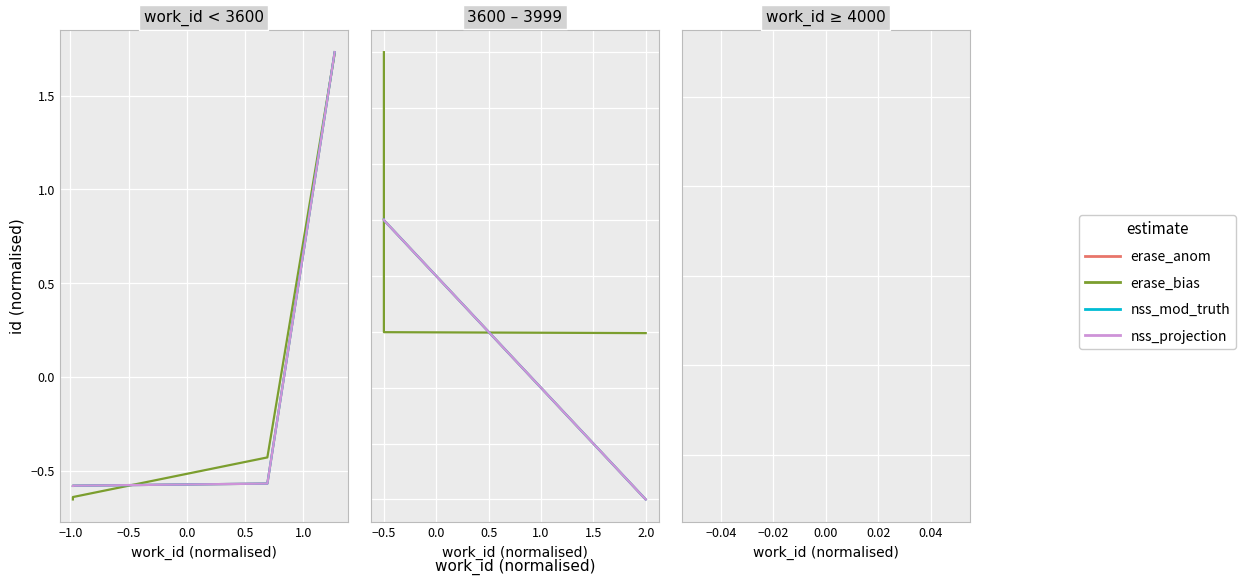

How many erase_anom values are between 0 and 1?

4